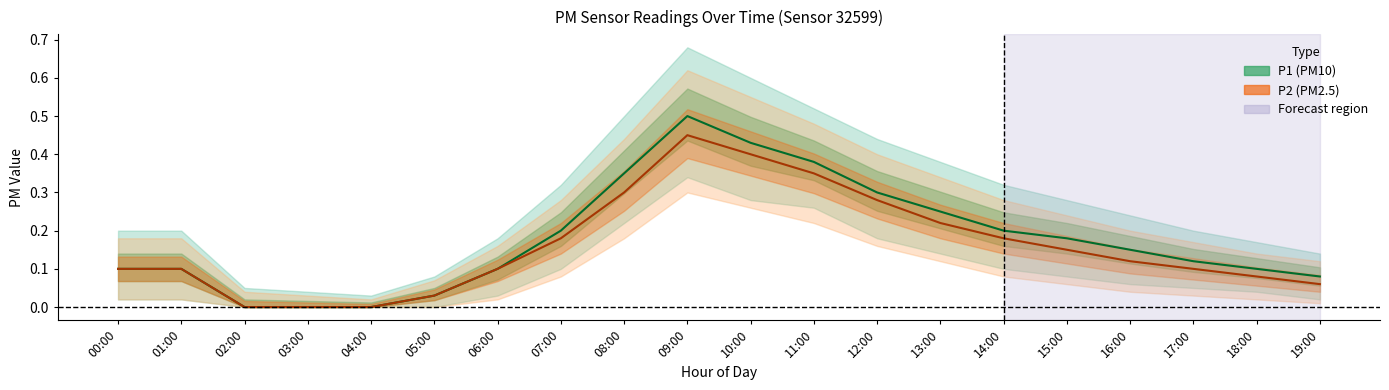

At which label is P2 closest to 0?

02:00